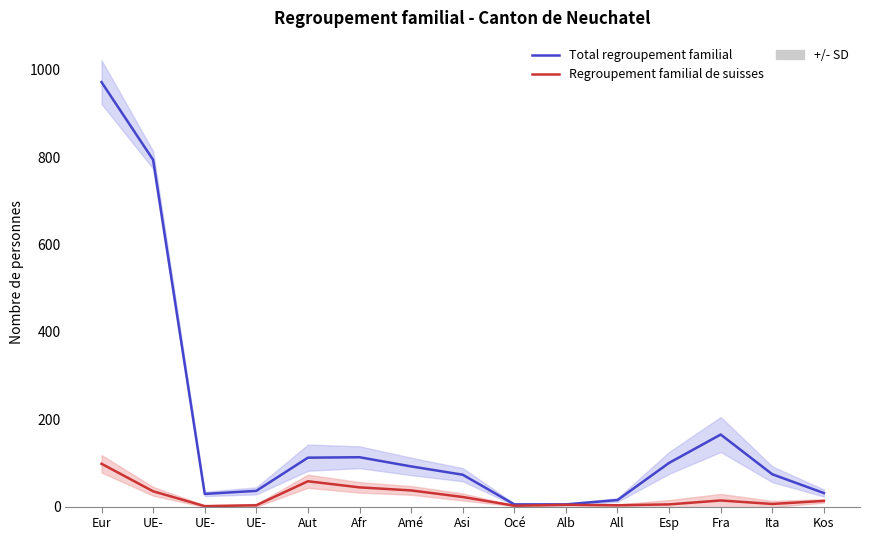

In Total regroupement familial, how many points are higher than both neighbors (excluding endpoints)?

2